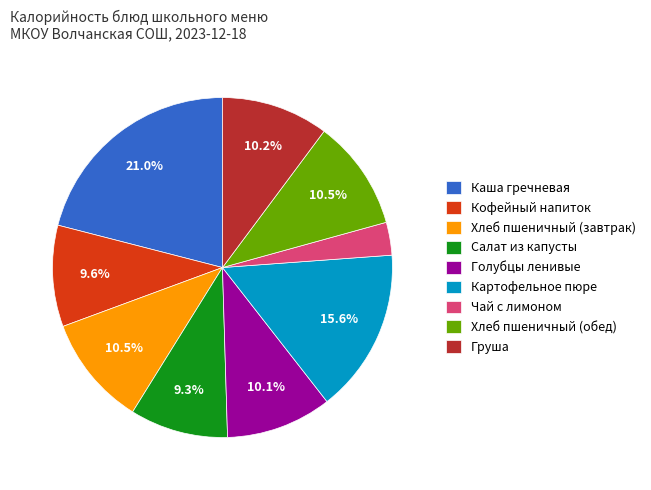

True or false: Салат из капусты accounts for 9% of the total.

True